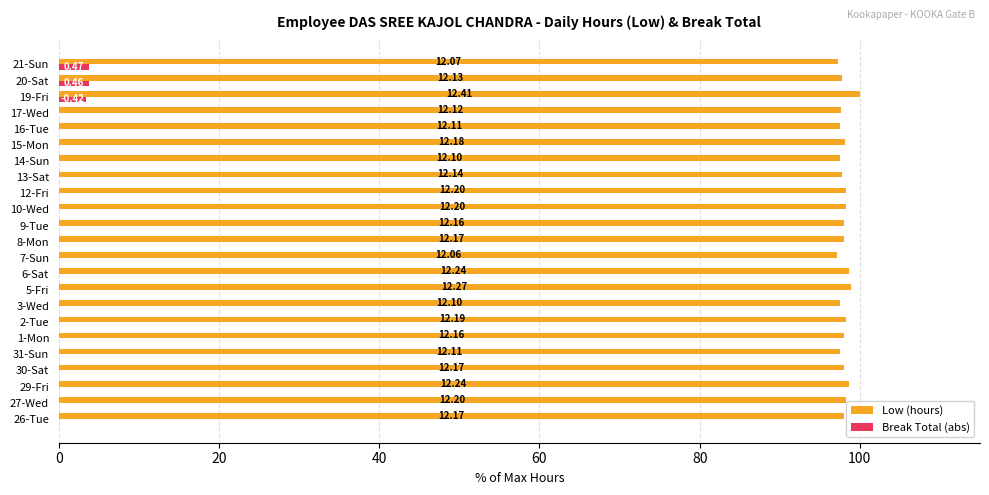

What is the value of the Low (hours) bar at the 12th from the left?

98.1